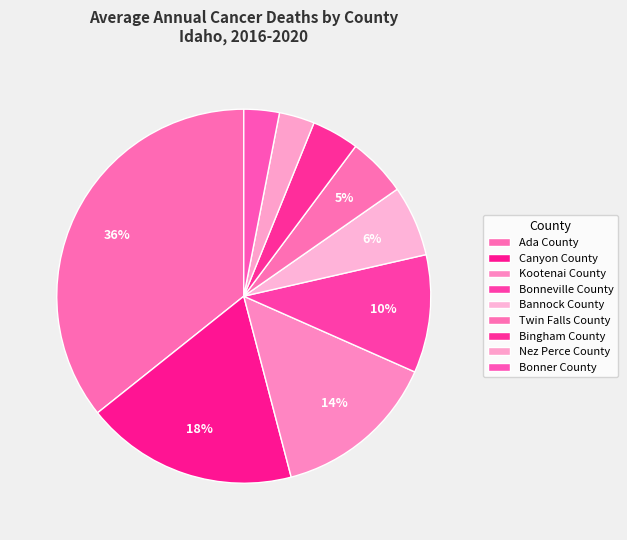

Is the sum of Kootenai County and Ada County greater than half?

No